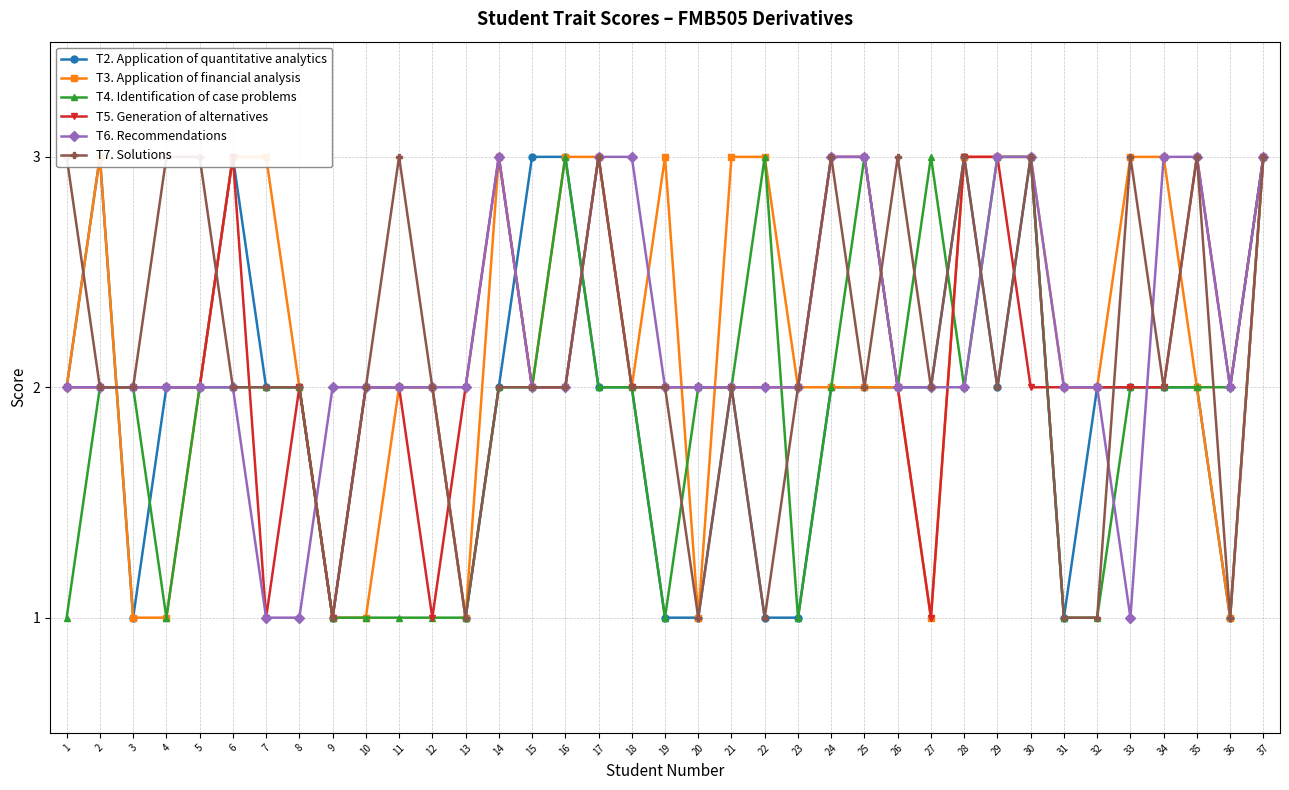

What is the average value of the T4. Identification of case problems series?

2